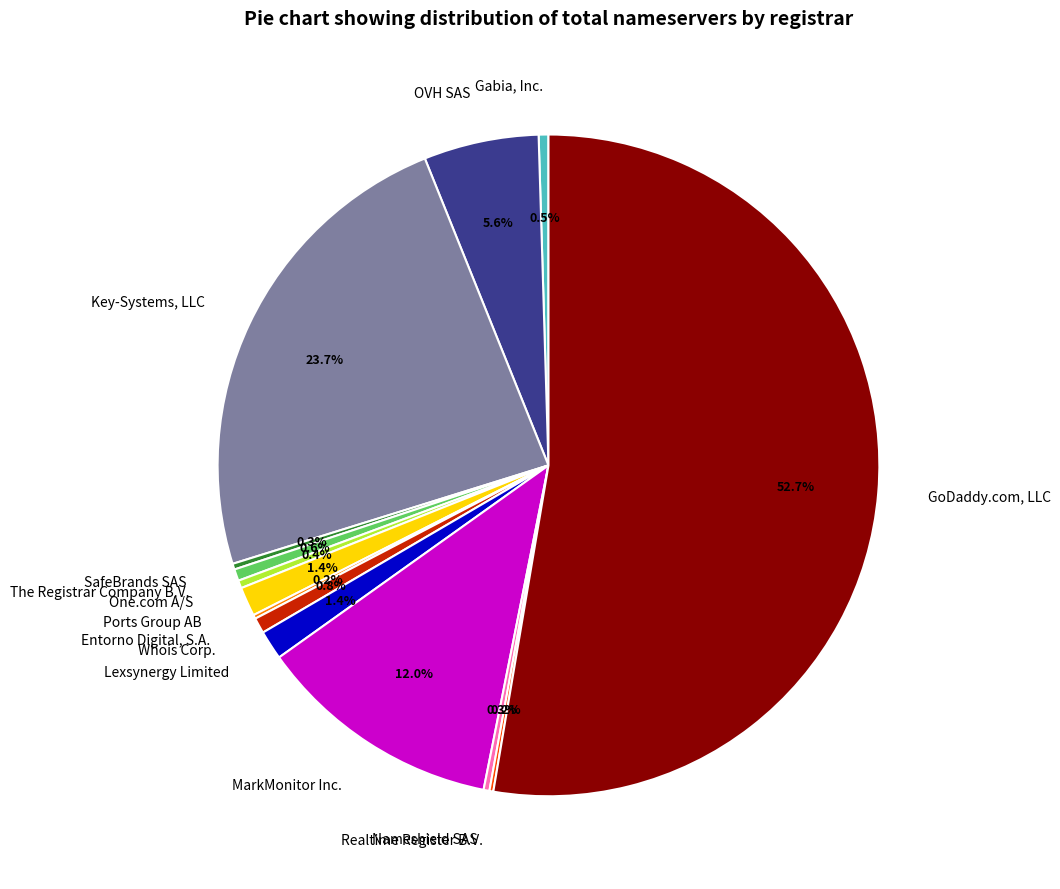

What is the majority slice?

GoDaddy.com, LLC